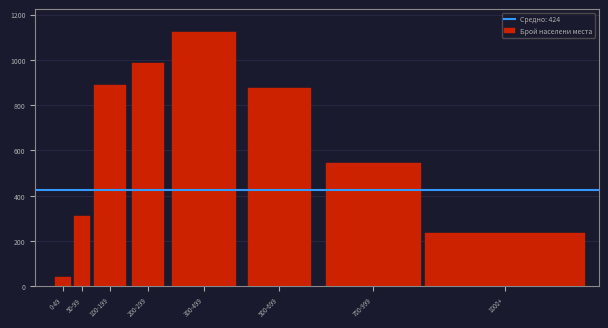

Reading right to left, transcribe all the data shown in this chart.

234	543	876	1124	987	891	312	42